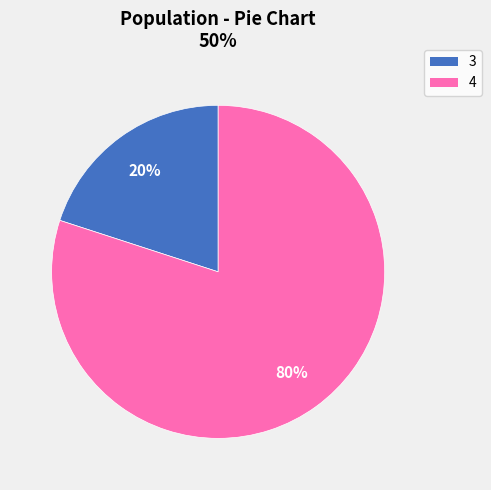

How many slices are in this pie chart?

2